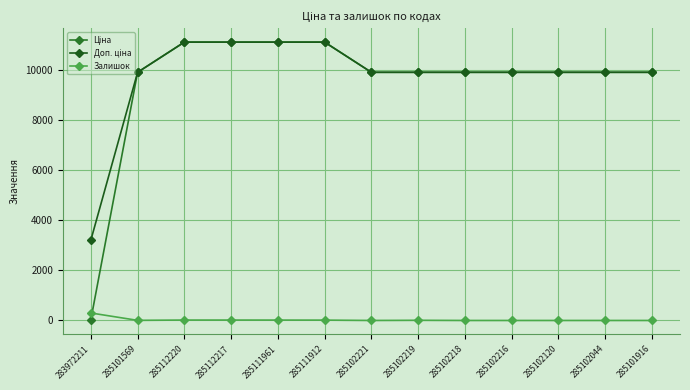

What is the difference between the second highest and second lowest values in the Доп. ціна series?

1205.1